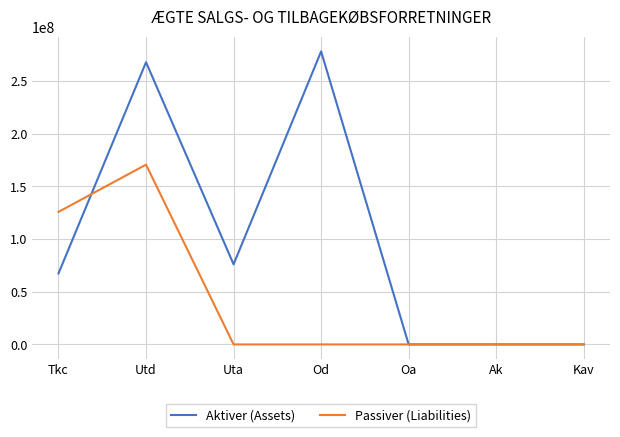

At which label is Passiver (Liabilities) closest to 85340045?

Tkc